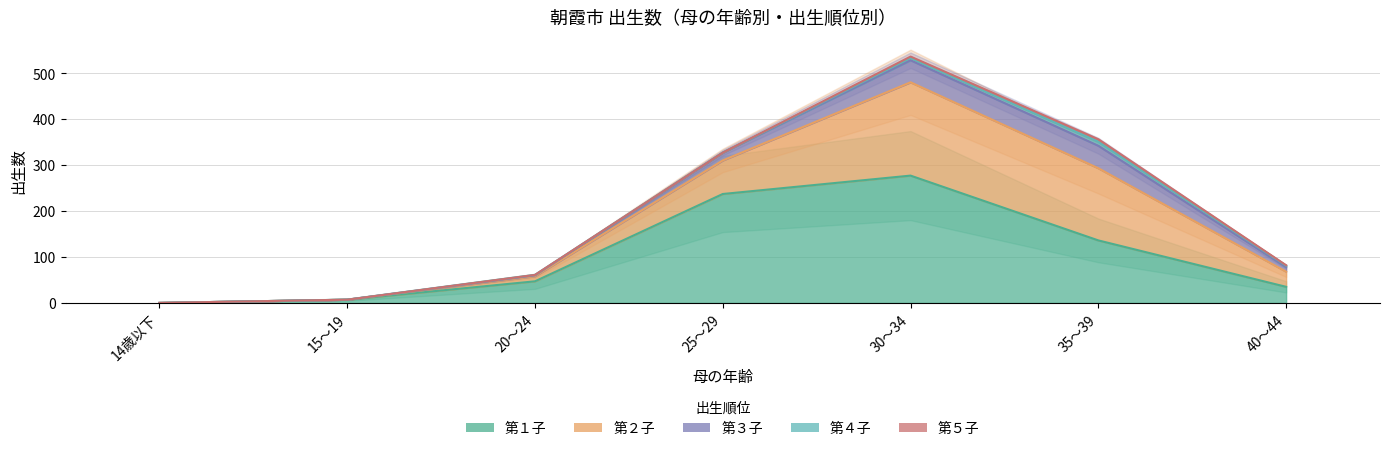

At which category is the sum across all series the highest?

30～34